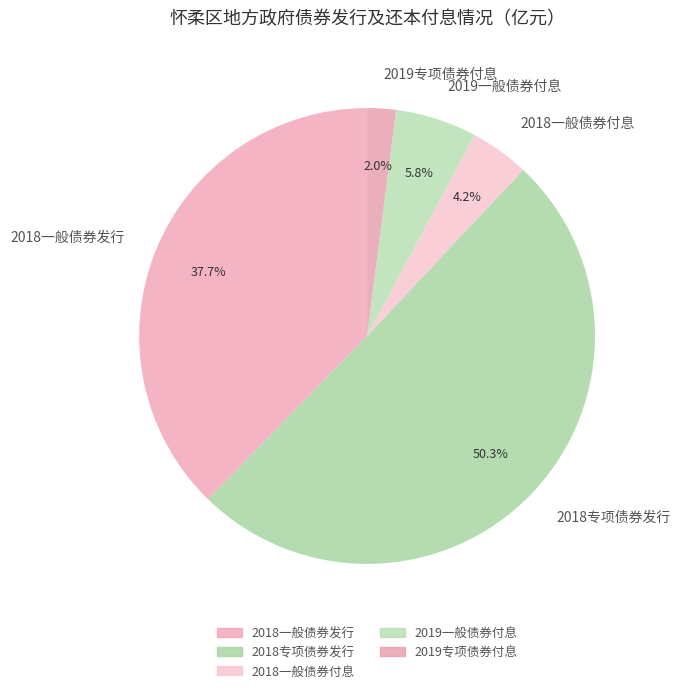

Which slice is the largest?

2018专项债券发行